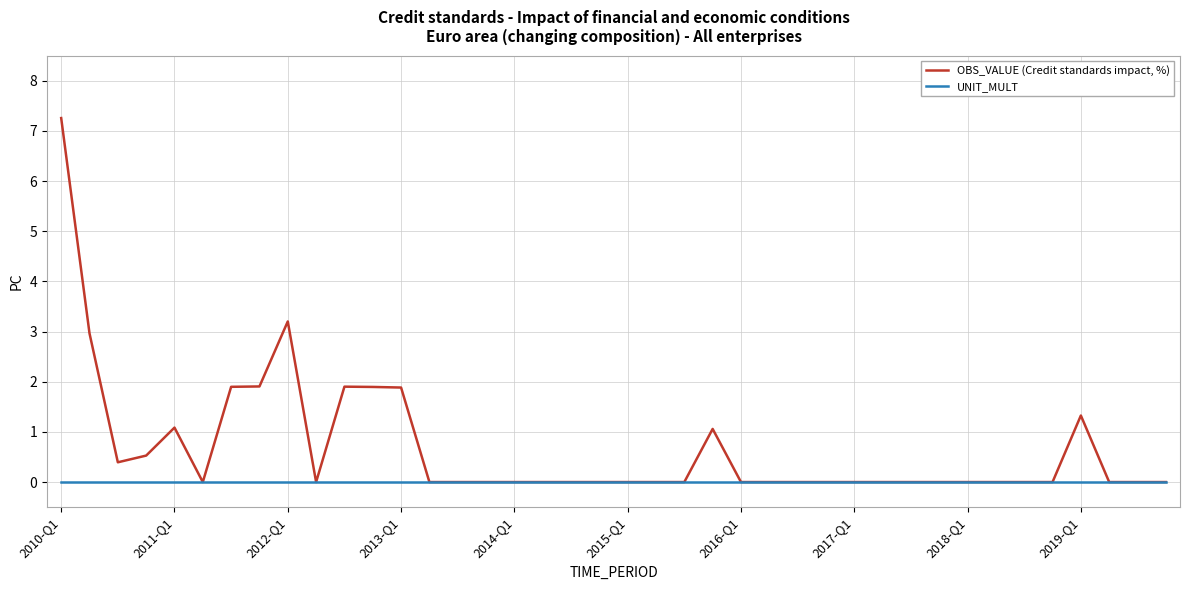

What is the greatest value displayed?

7.3